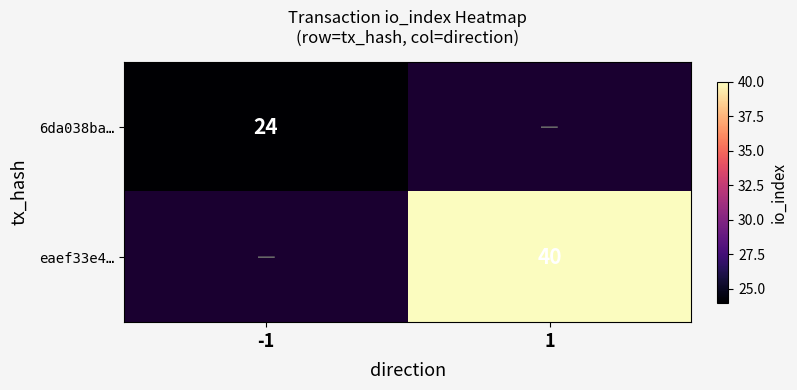

The 6da038ba… series shows 6 at -1. True or false?

False